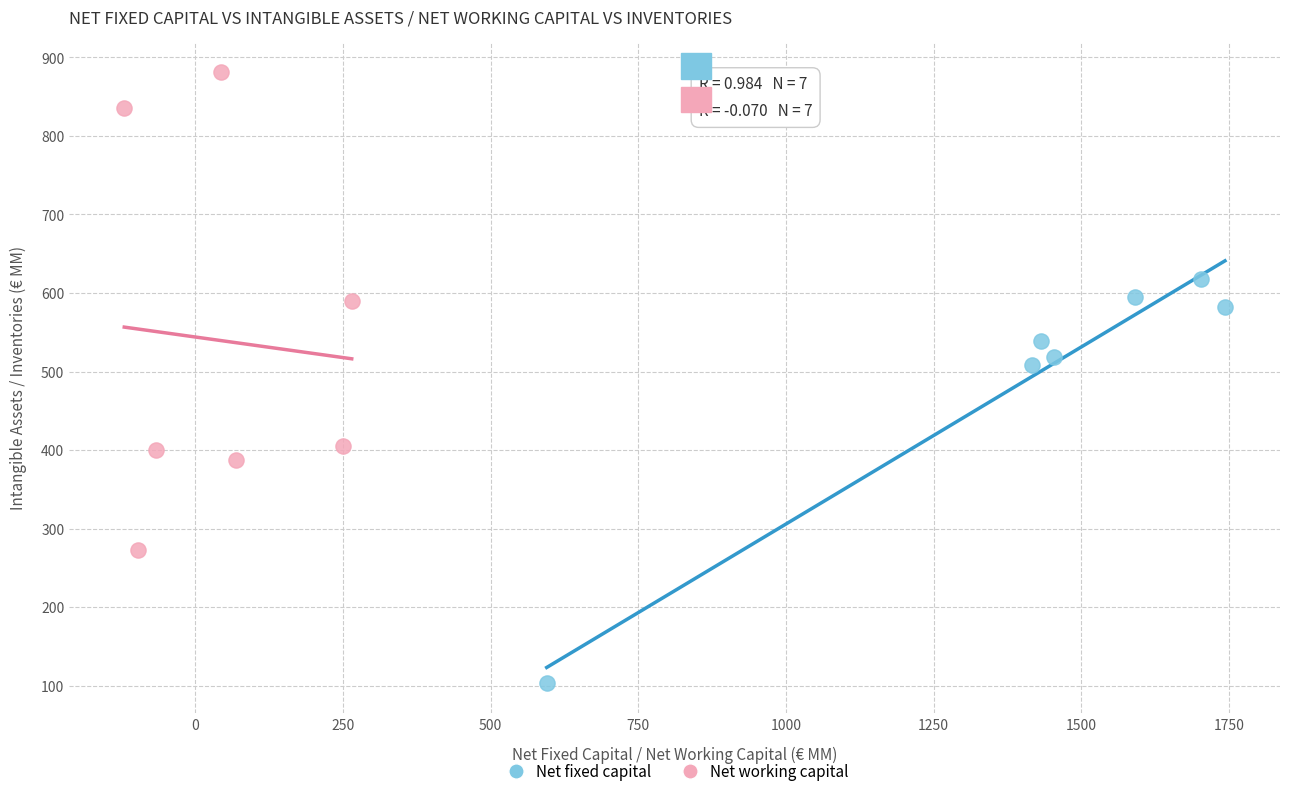

Which series reaches the maximum Y coordinate?

Net working capital